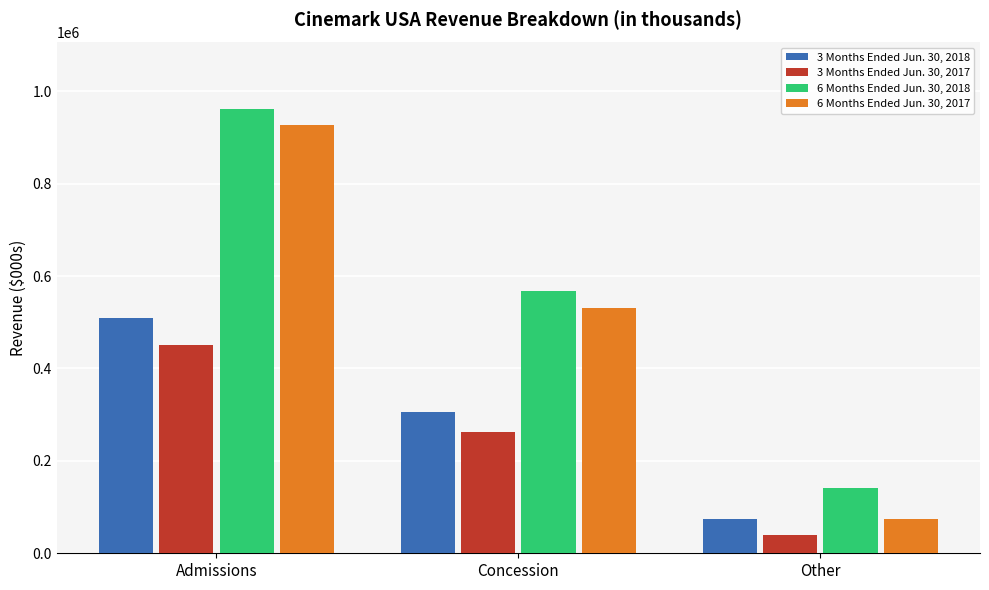

Where is 6 Months Ended Jun. 30, 2017 nearest to the value 500129?

Concession